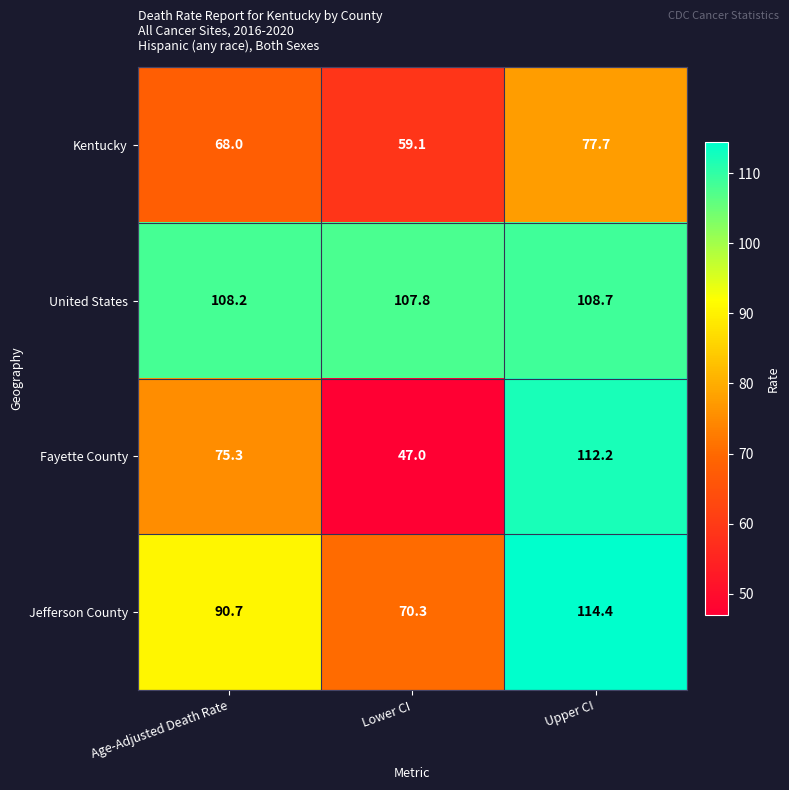

How many data points does each series have?

3